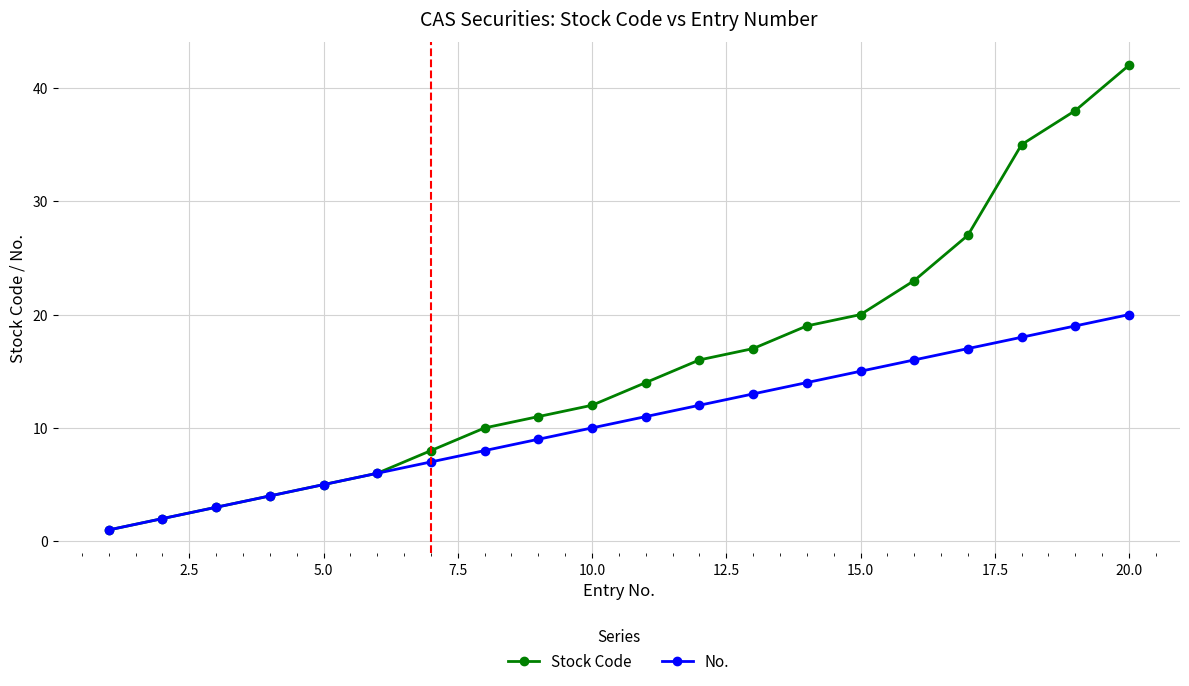

Which series has the largest range (max minus min)?

Stock Code